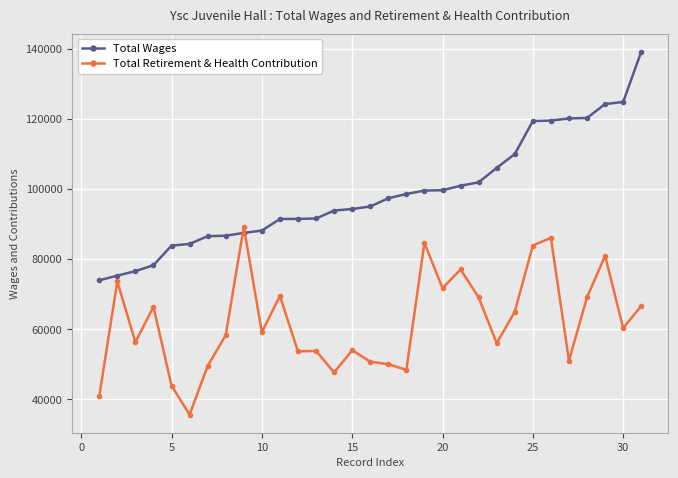

What is the minimum value for Total Retirement & Health Contribution?

35685